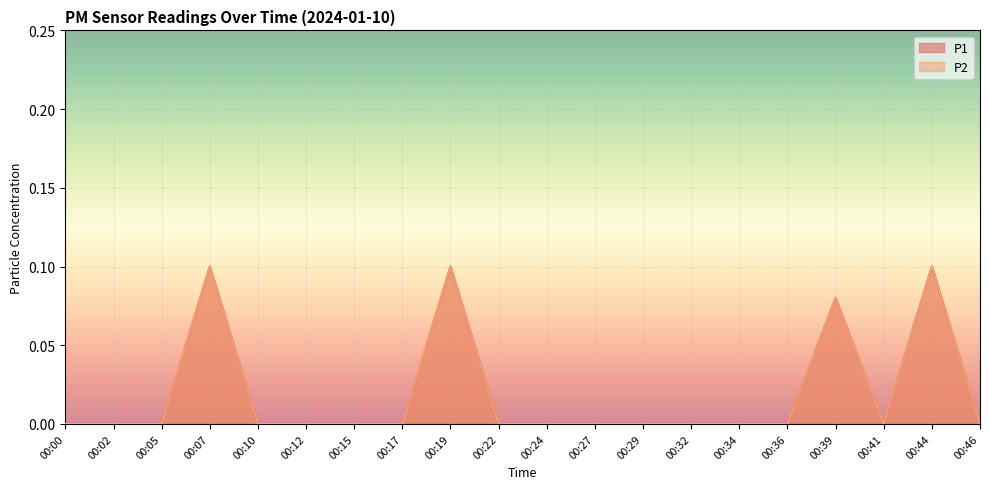

At which category is the sum across all series the highest?

00:07